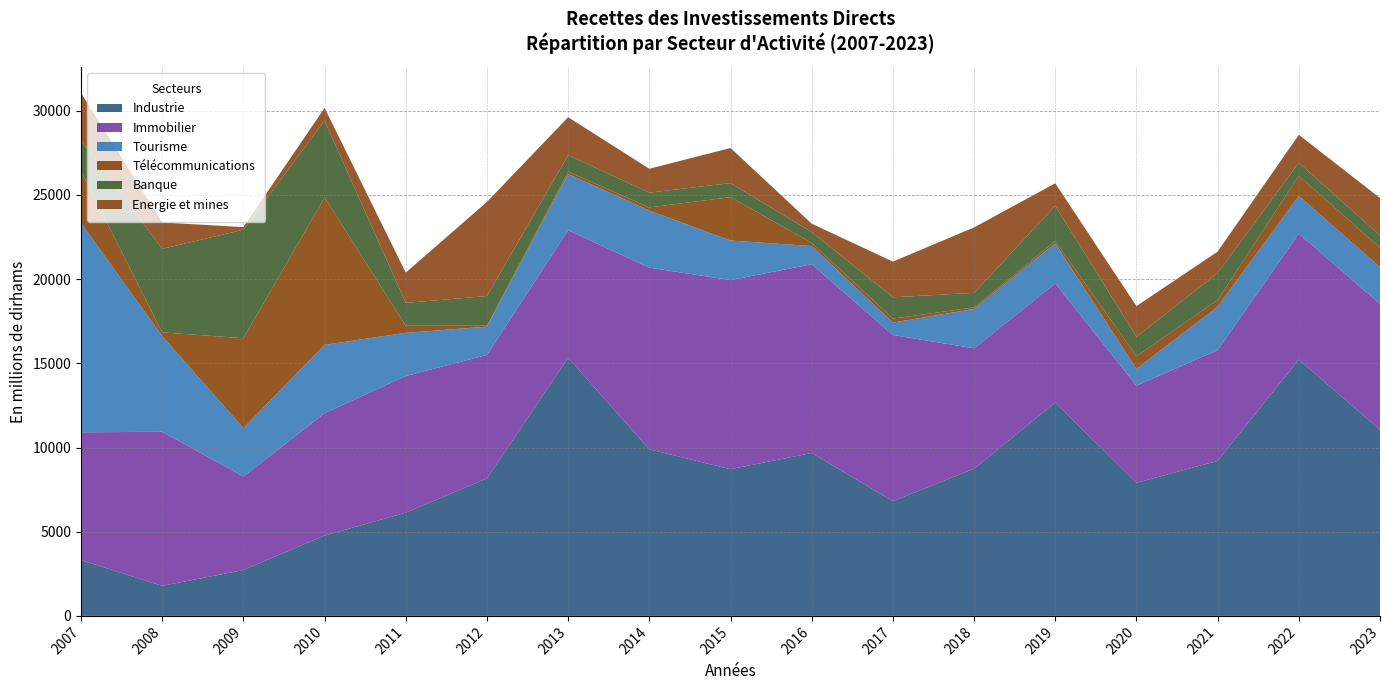

Reading left to right, extract all data points from this chart.

Industrie: 2007=3314.4	2008=1784.0	2009=2724.9	2010=4772.1	2011=6129.5	2012=8169.0	2013=15335.0	2014=9893.0	2015=8714.2	2016=9676.0	2017=6816.8	2018=8743.4	2019=12670.0	2020=7905.0	2021=9207.0	2022=15224.0	2023=11054.0
Immobilier: 2007=7590.8	2008=9152.0	2009=5554.6	2010=7268.4	2011=8118.5	2012=7331.5	2013=7572.6	2014=10790.5	2015=11231.1	2016=11210.9	2017=9866.7	2018=7148.9	2019=7078.0	2020=5770.0	2021=6578.0	2022=7483.0	2023=7476.0
Tourisme: 2007=12421.7	2008=5674.9	2009=2872.7	2010=4058.9	2011=2564.8	2012=1680.0	2013=3340.6	2014=3389.5	2015=2349.8	2016=1080.7	2017=736.6	2018=2338.6	2019=2377.0	2020=997.0	2021=2581.0	2022=2237.0	2023=2190.0
Télécommunications: 2007=3086.9	2008=230.1	2009=5340.7	2010=8754.2	2011=420.8	2012=54.4	2013=134.2	2014=191.5	2015=2575.1	2016=192.3	2017=238.0	2018=91.5	2019=144.0	2020=756.0	2021=397.0	2022=1196.0	2023=1149.0
Banque: 2007=1823.7	2008=4959.6	2009=6444.8	2010=4562.7	2011=1357.4	2012=1764.6	2013=986.7	2014=873.5	2015=840.2	2016=637.4	2017=1266.1	2018=864.3	2019=2089.0	2020=1147.0	2021=1600.0	2022=772.0	2023=730.0
Energie et mines: 2007=2818.5	2008=1568.4	2009=155.0	2010=754.0	2011=1799.2	2012=5591.8	2013=2250.6	2014=1419.4	2015=2081.3	2016=499.3	2017=2118.5	2018=3886.3	2019=1337.0	2020=1825.0	2021=1273.0	2022=1662.0	2023=2222.0